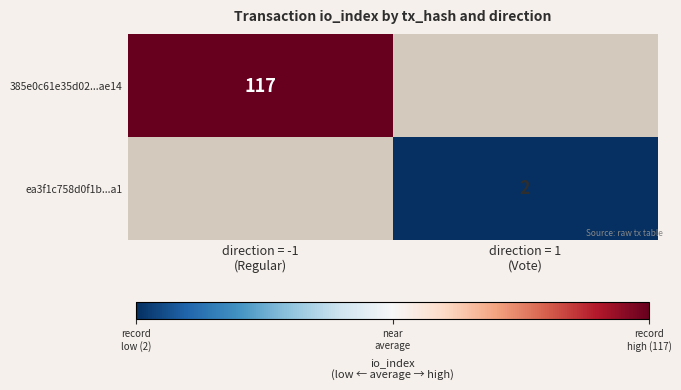

Rank the series by their maximum value, from highest to lowest.

385e0c61e35d02...ae14, ea3f1c758d0f1b...a1